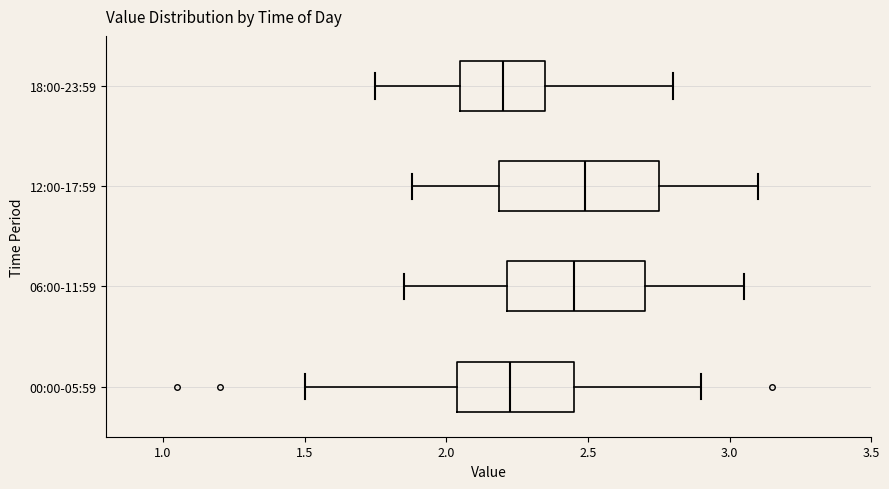

Reading bottom to top, read every box against the x-axis: the position of its median line, the range the box covers, and the ends of its whiskers. The values are not printed on the chart, so give them approximately, as read against the axis.

00:00-05:59: median 2.25, box 2.05 to 2.45, whiskers 1.50 to 2.90
06:00-11:59: median 2.45, box 2.20 to 2.70, whiskers 1.85 to 3.05
12:00-17:59: median 2.50, box 2.20 to 2.75, whiskers 1.90 to 3.10
18:00-23:59: median 2.20, box 2.05 to 2.35, whiskers 1.75 to 2.80